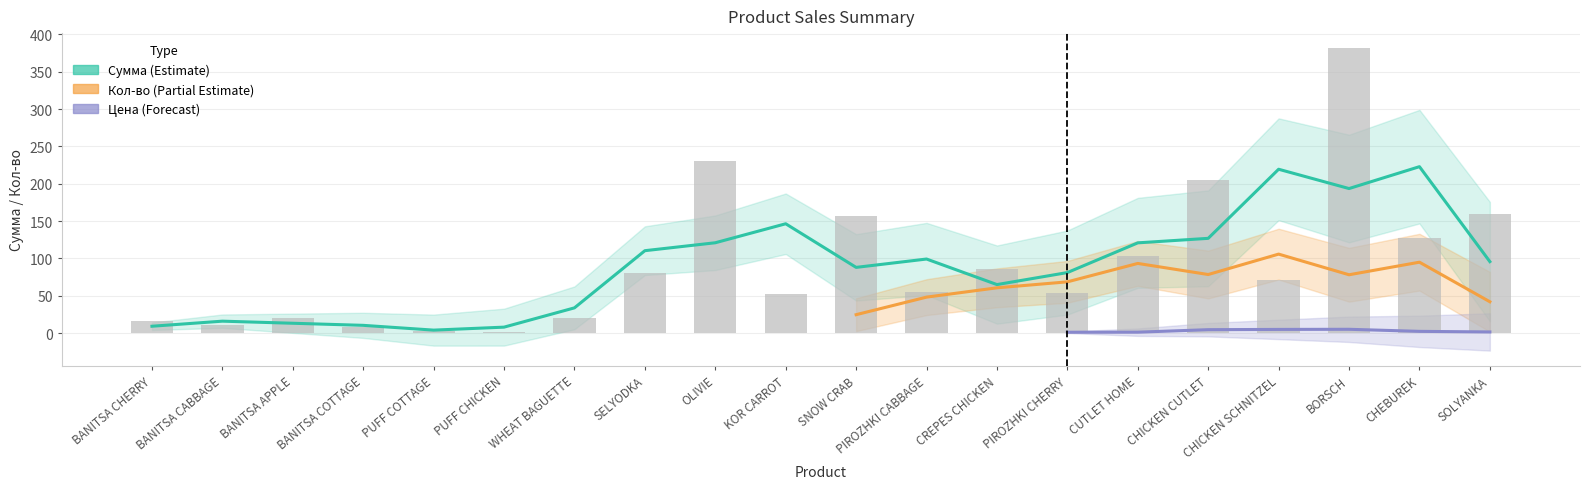

What is the smallest value displayed?

0.9